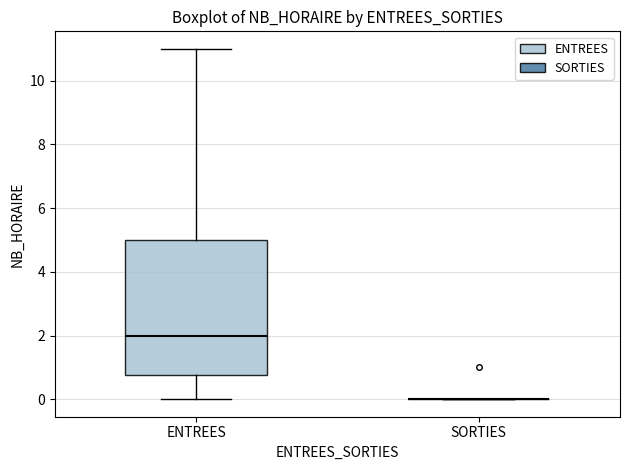

Which box is the tallest, from its lower edge to its upper edge?

ENTREES